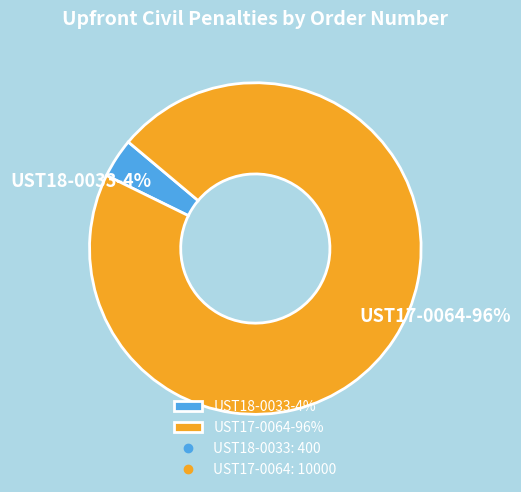

To the nearest percent, what is the difference between the largest and smallest slice percentages?

92%